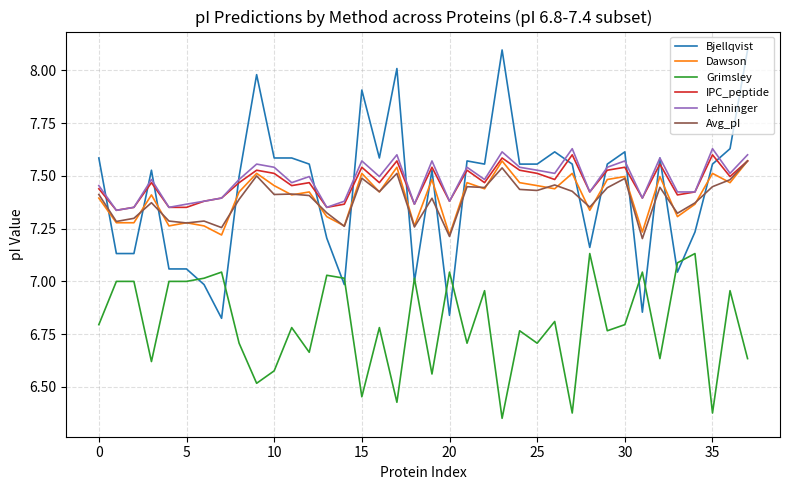

How many intersections are there between Bjellqvist and Avg_pI?

16